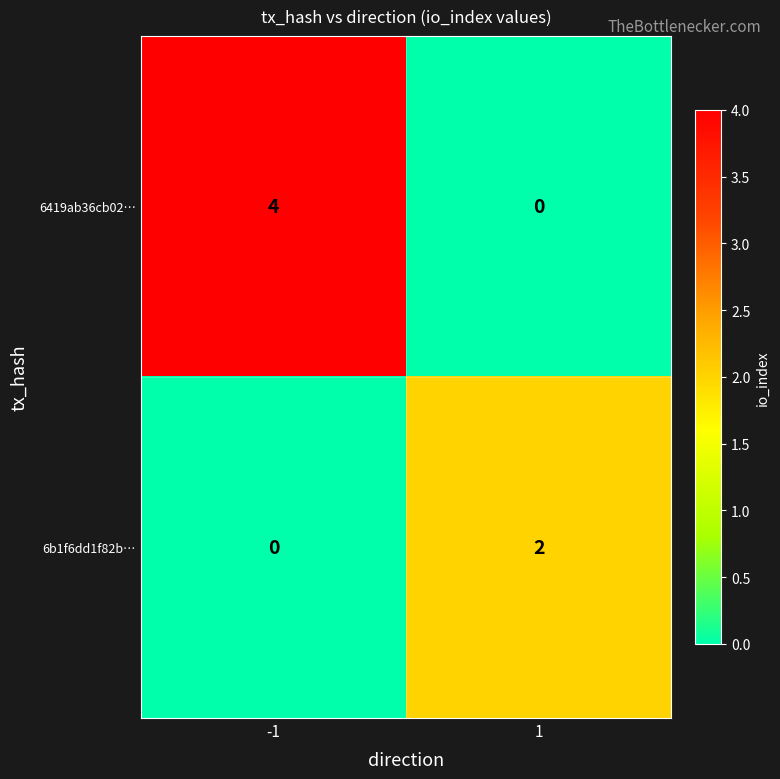

How many data points in 6b1f6dd1f82b… are less than 2?

1